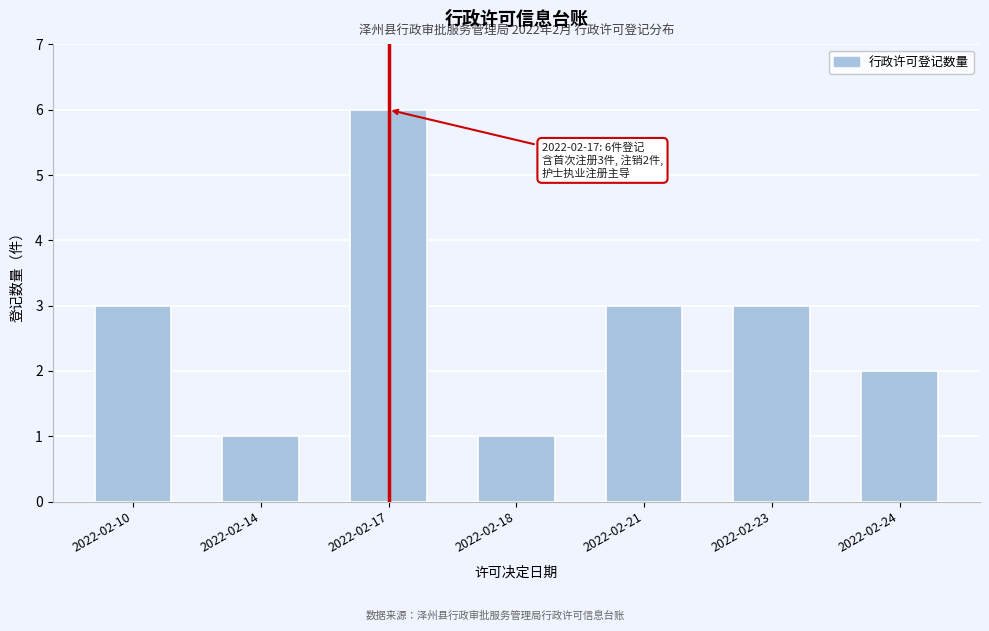

Reading left to right, what are all the values shown in this chart?

2022-02-10=3	2022-02-14=1	2022-02-17=6	2022-02-18=1	2022-02-21=3	2022-02-23=3	2022-02-24=2